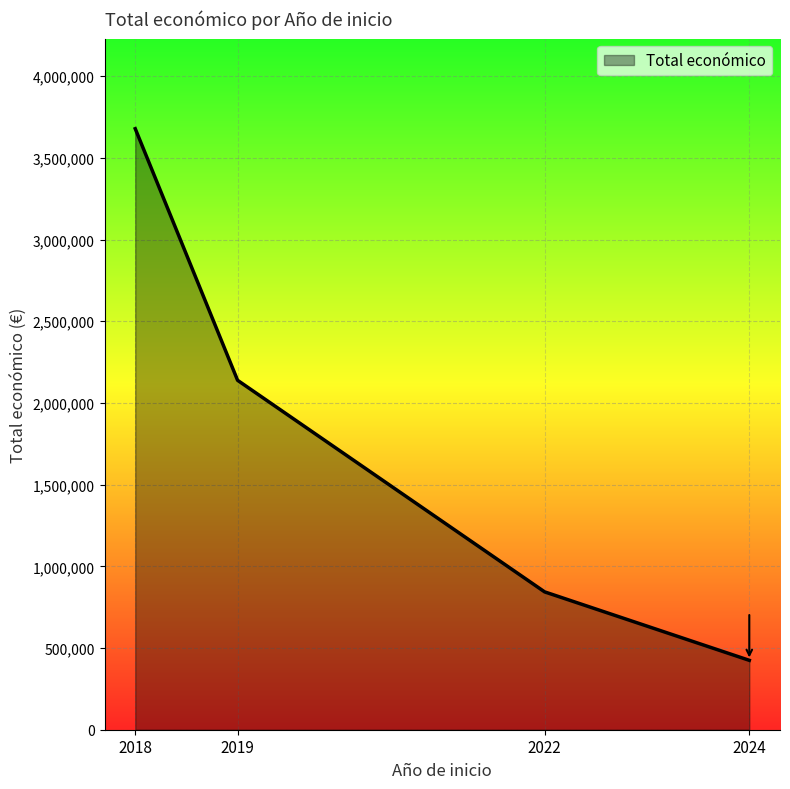

Reading right to left, list all the values displayed in this chart.

424720	843623	2138337	3678148